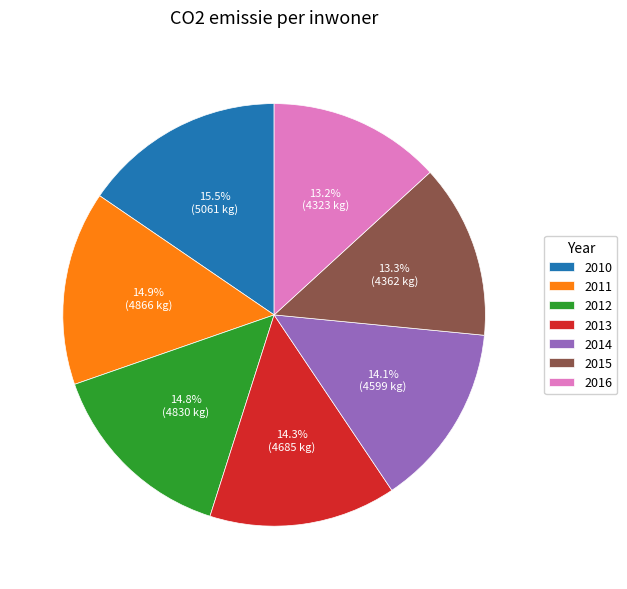

Count the number of slices in the pie.

7